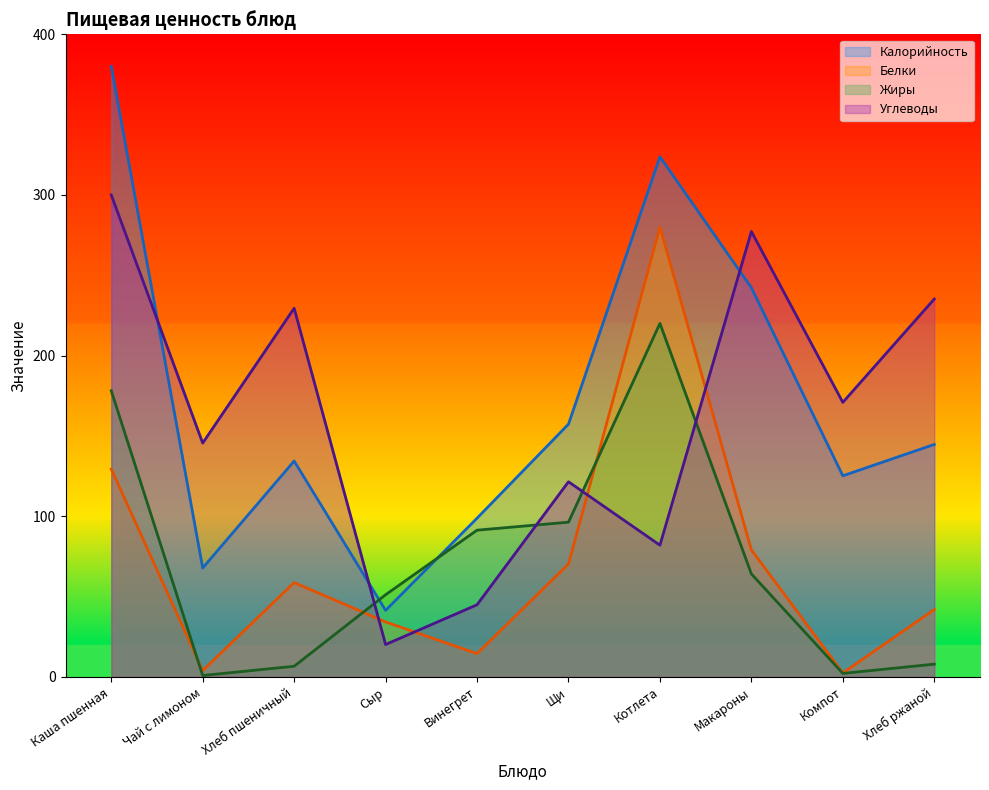

What is the maximum value for Белки?

280.0